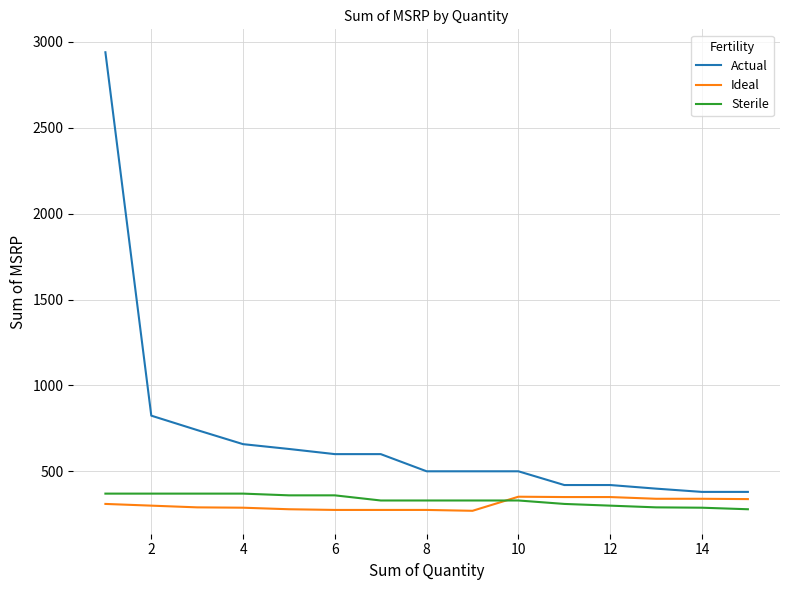

Which series has the widest spread of values?

Actual